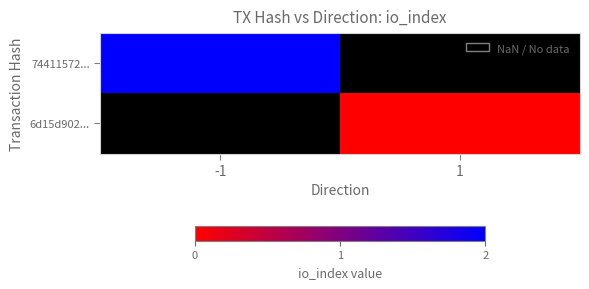

Where is 74411572... nearest to the value 2?

-1